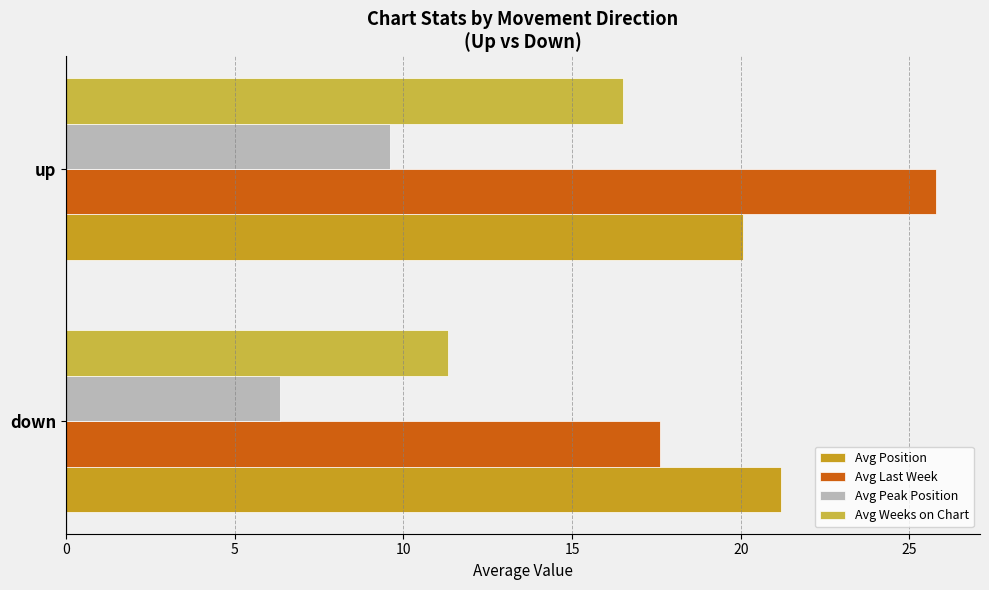

At which category does the chart reach its peak across all series?

up